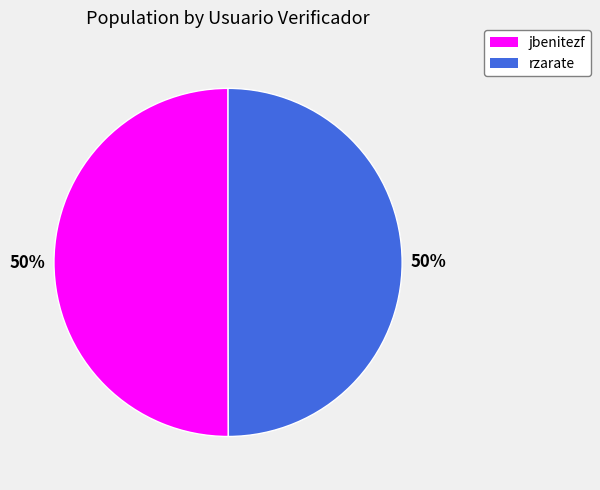

How many segments does this pie chart have?

2